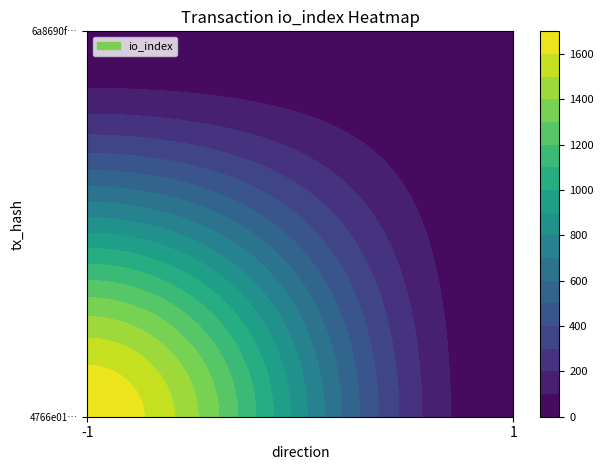

How many 6a8690f6ffad04e3e16da70bd27fdabae6b6fcf values are between 1 and 4?

2